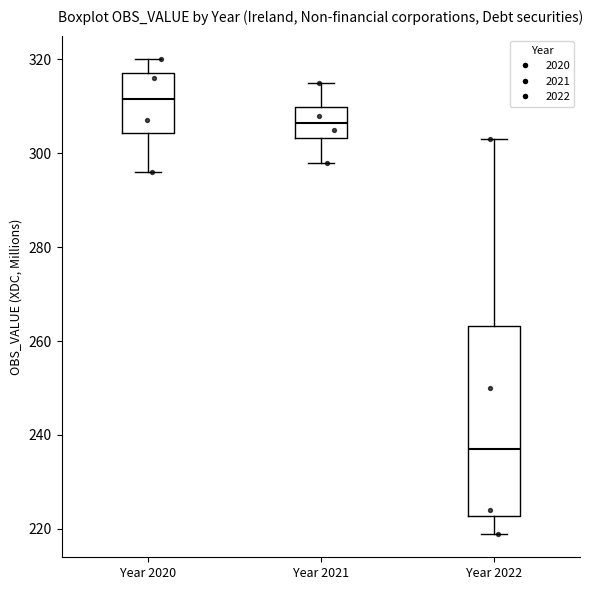

Comparing the boxes themselves (not the whiskers), which one is the tallest?

Year 2022